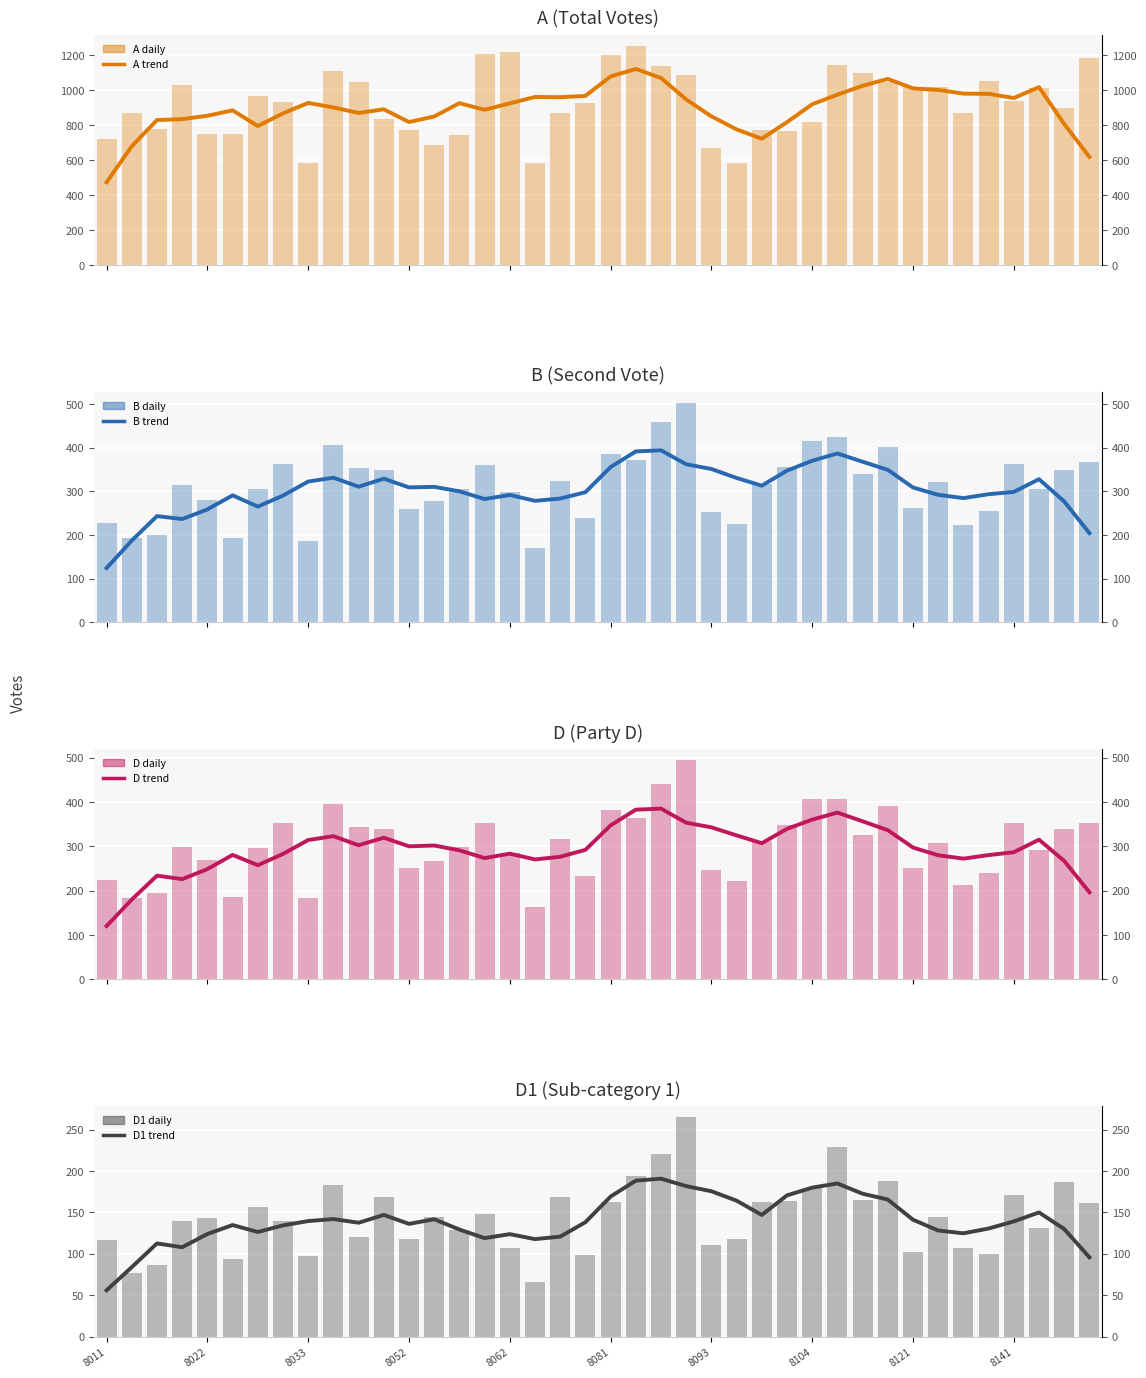

What is the sum of the D values at 8093 and 8051?

586